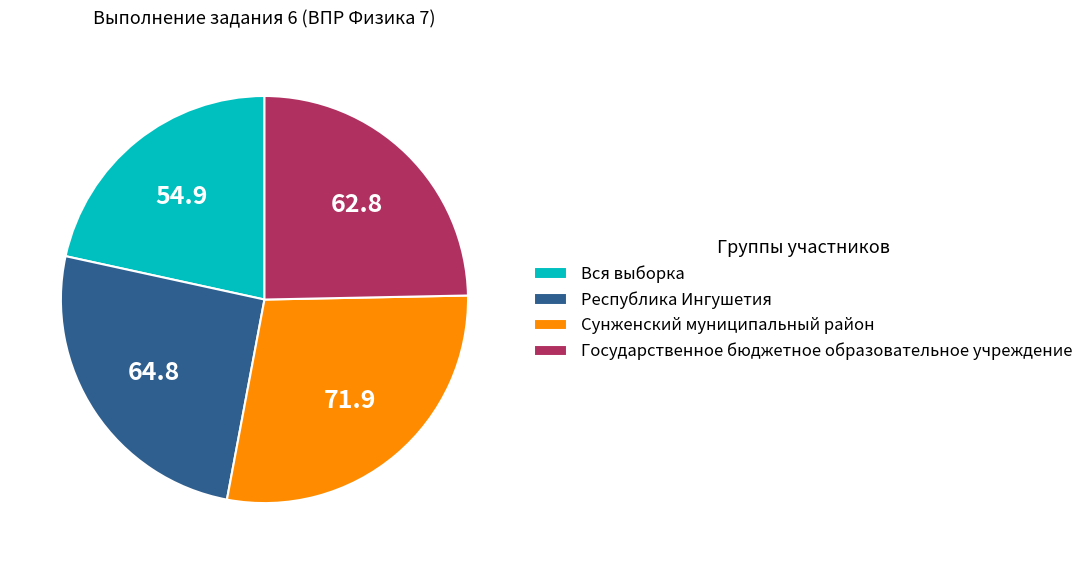

Is the sum of Сунженский муниципальный район and Государственное бюджетное образовательное учреждение greater than half?

Yes